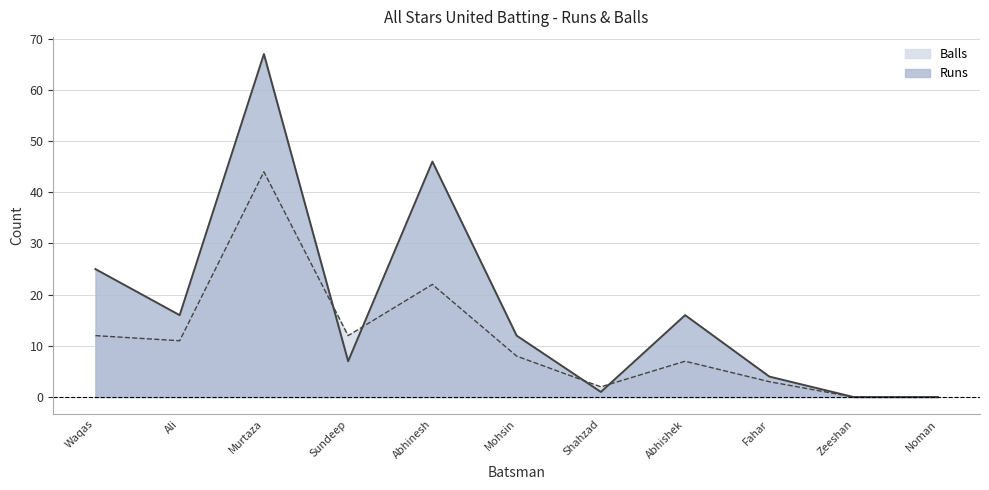

What is the value of the Balls point at the 8th from the left?

7